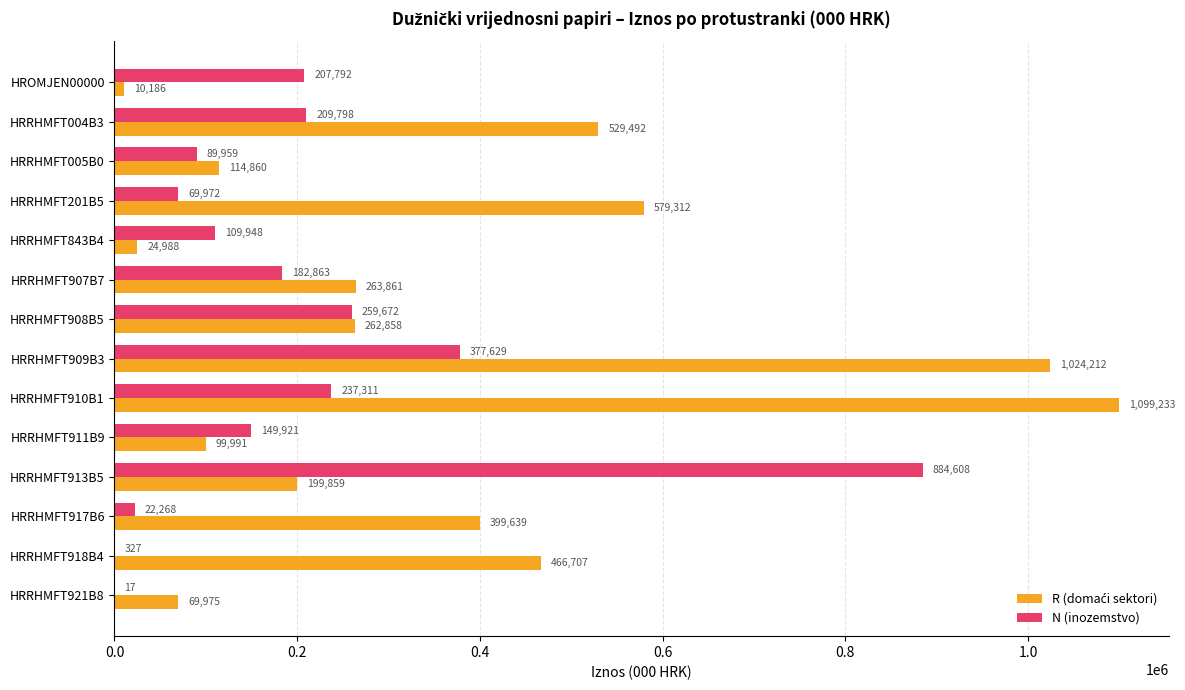

The value of N (inozemstvo) at HRRHMFT921B8 is 17. True or false?

True